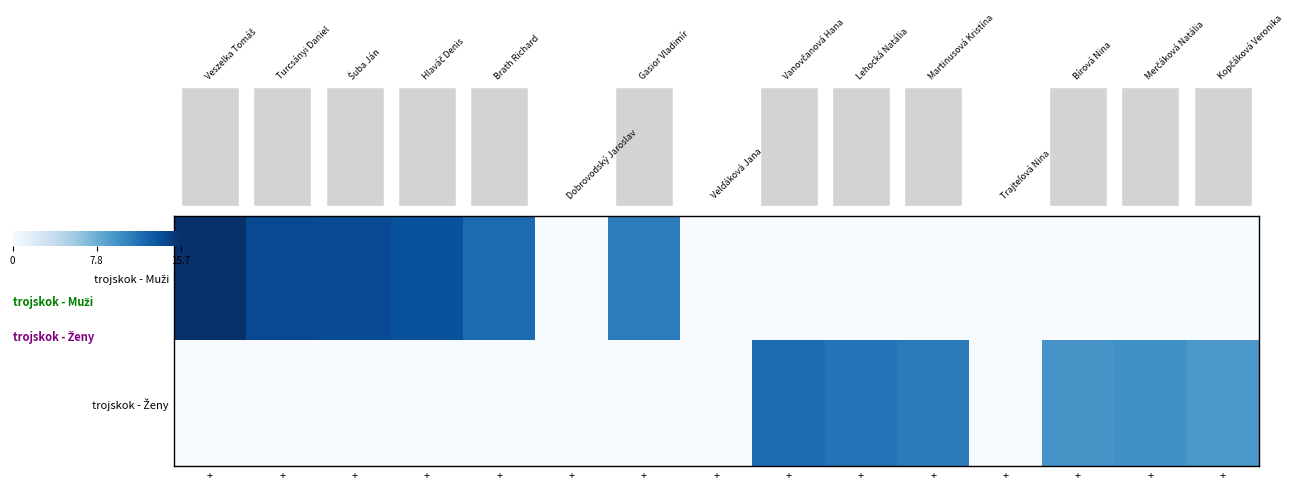

Which series has the largest total across all categories?

trojskok - Muži